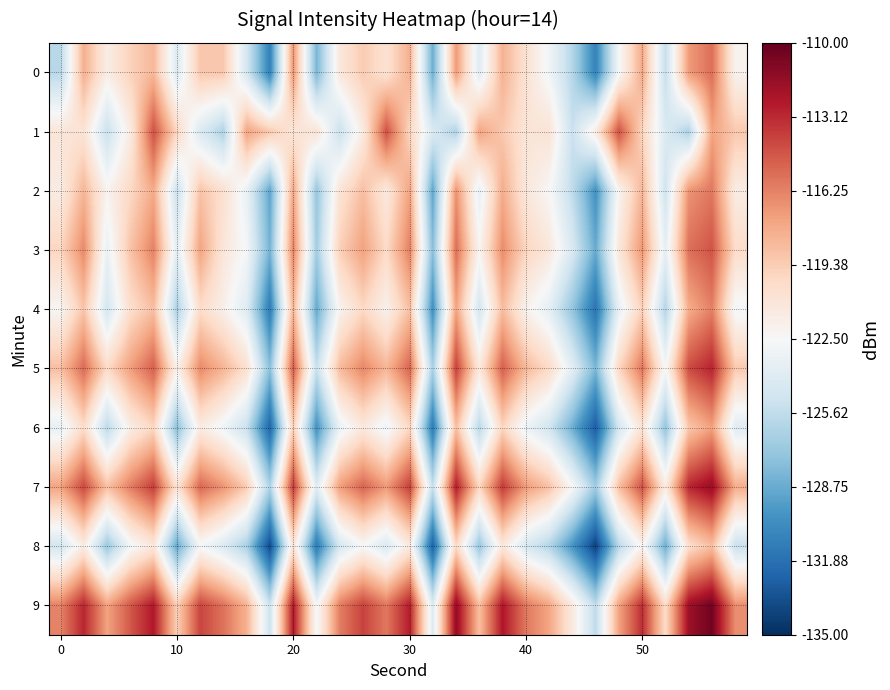

How many distinct data groups are displayed?

10